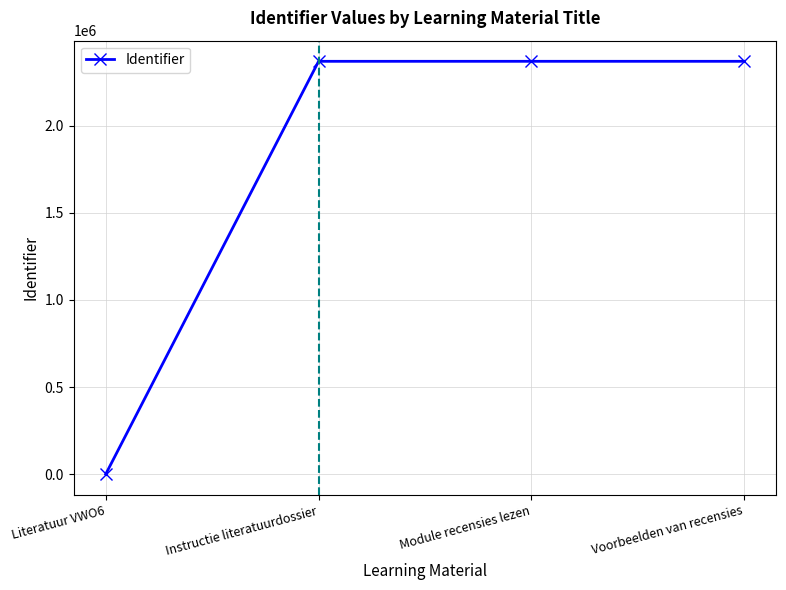

What is the label of the 4th point from the left?

Voorbeelden van recensies